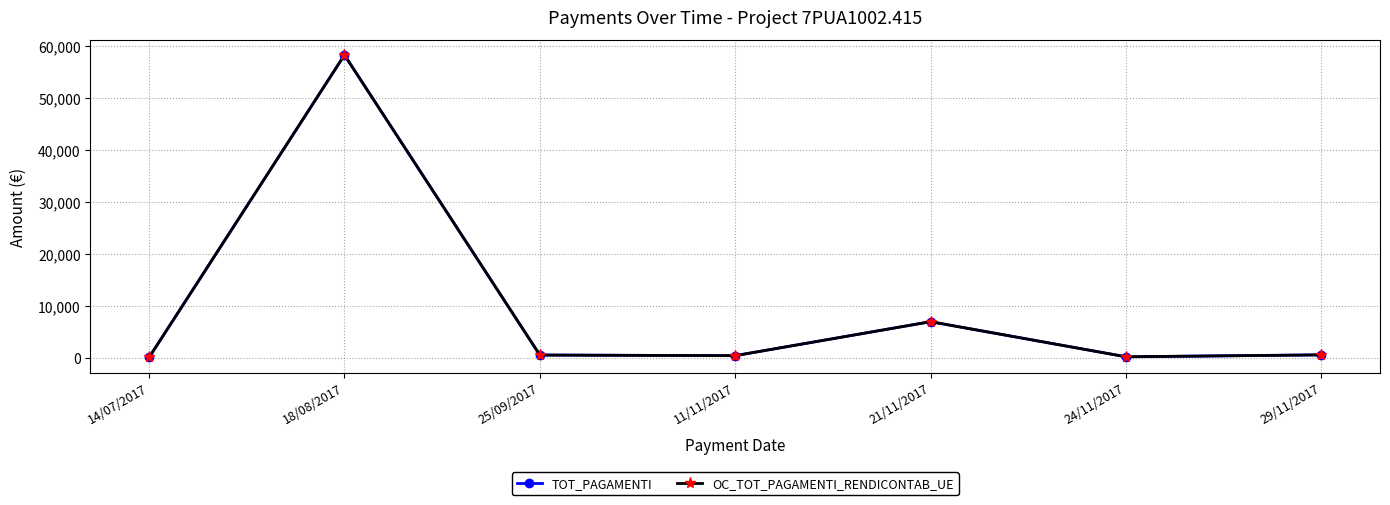

Does the chart have visible grid lines?

Yes